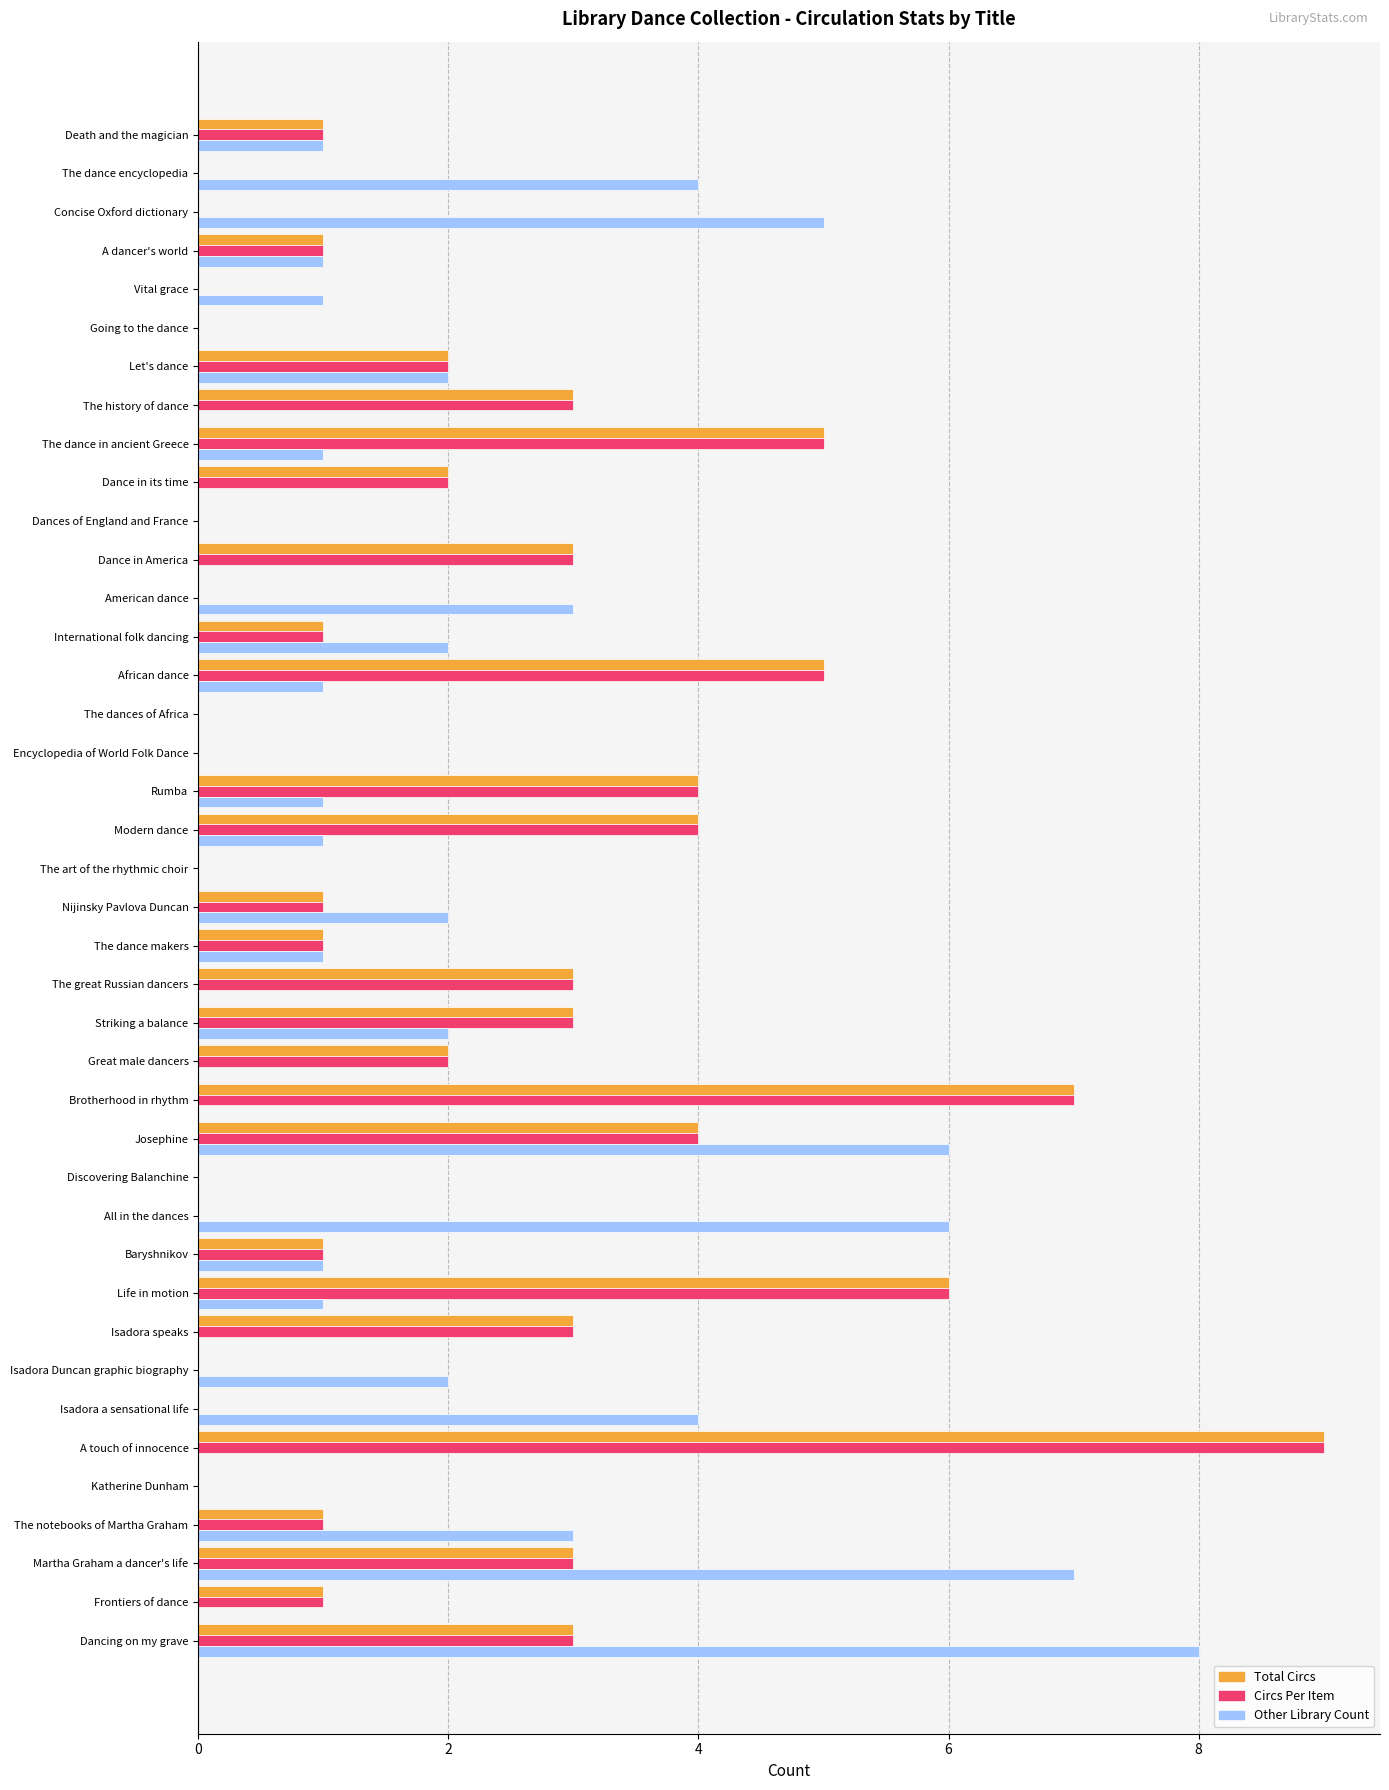

What is the sum of all Total Circs values?

79